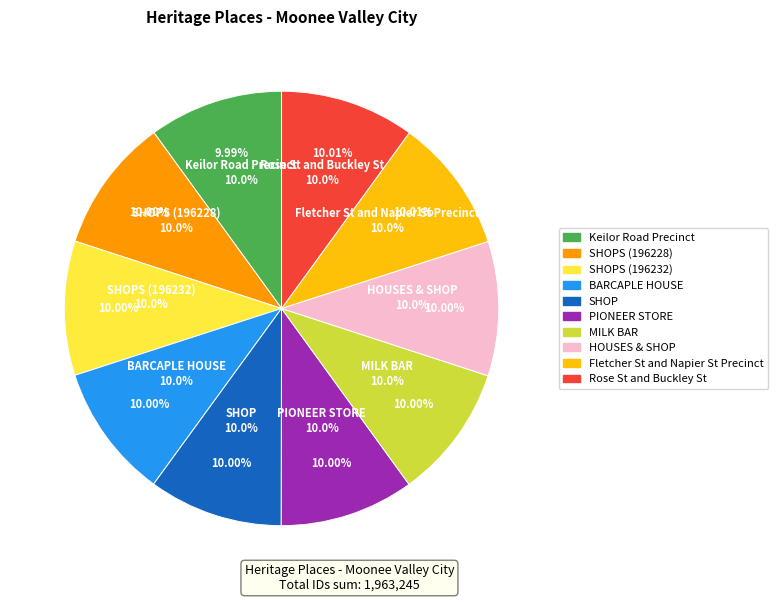

What is the total percentage of Fletcher St and Napier St Precinct and Keilor Road Precinct?

20.0%